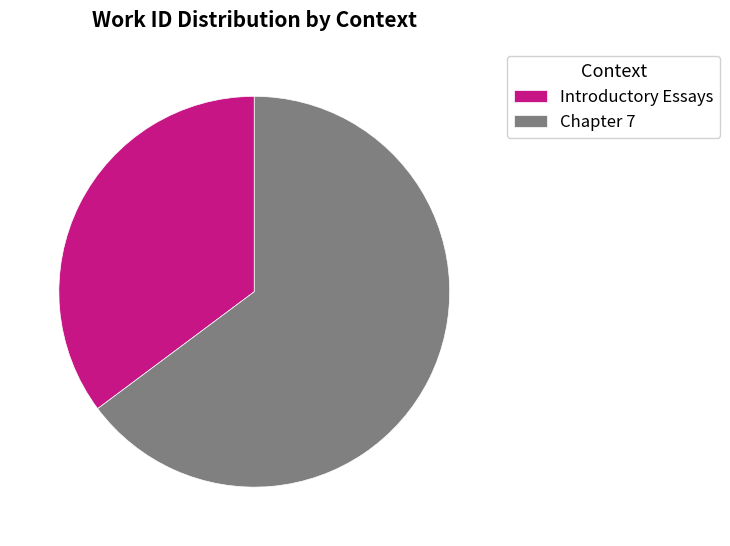

Does Chapter 7 represent more than half of the total?

Yes